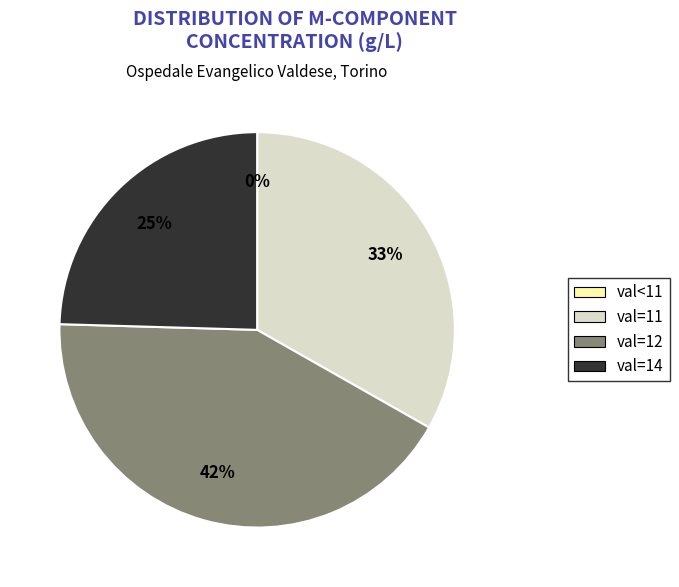

Is there a majority slice in this chart?

No